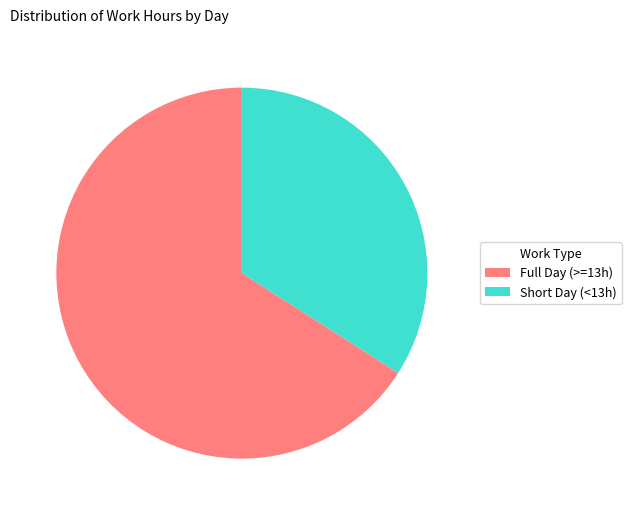

Which category has the biggest portion of the pie?

Full Day (>=13h)